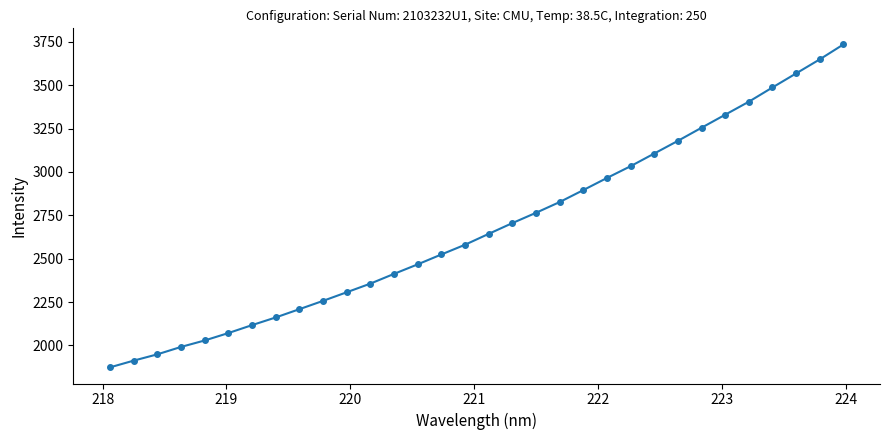

Does the chart display data point markers on the line(s)?

Yes